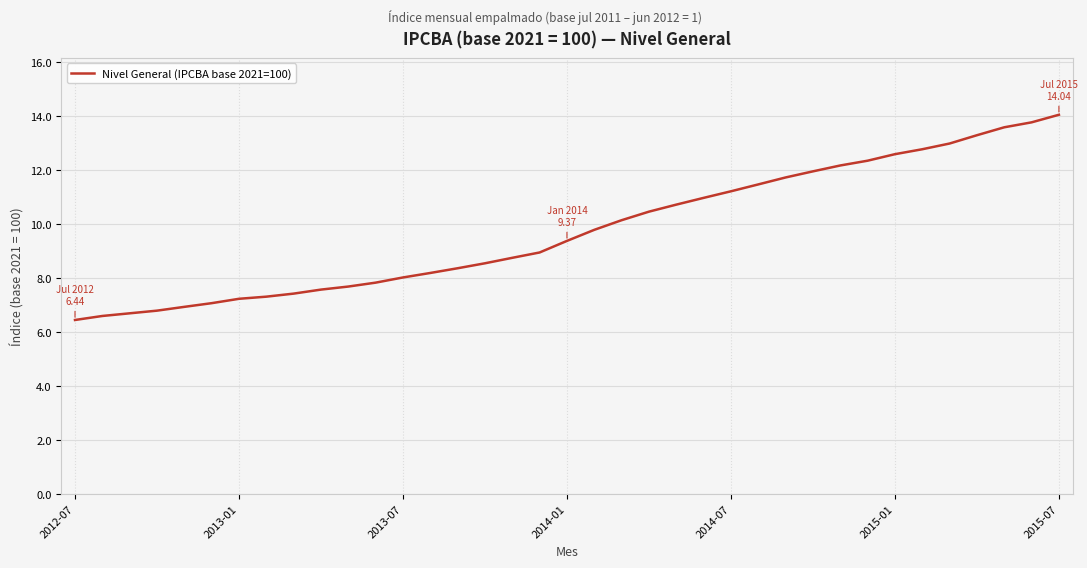

What is the difference between the maximum and minimum values?

7.6